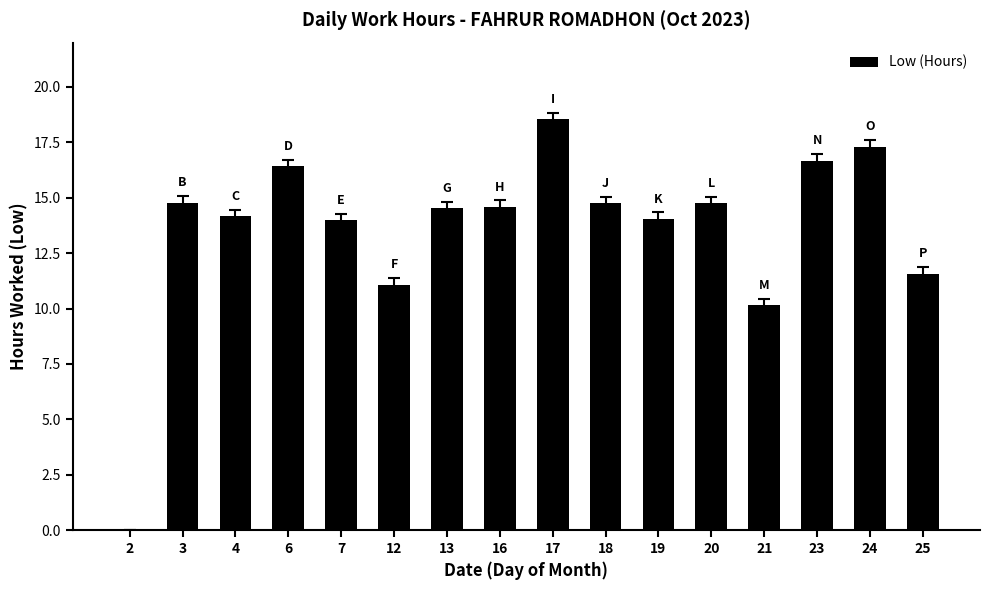

Is it true that the value at 20 is 14.8?

True